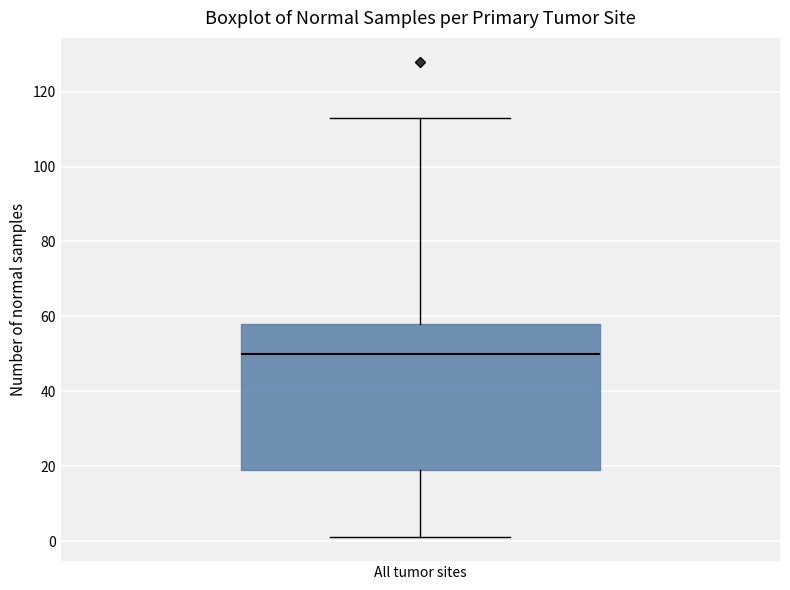

Transcribe this box plot: give where the median line is, the range the box spans, and where the two whiskers end, as read against the y-axis. The values are not printed on the chart, so give them approximately, as read against the axis.

median 50, box 20 to 58, whiskers 2 to 114